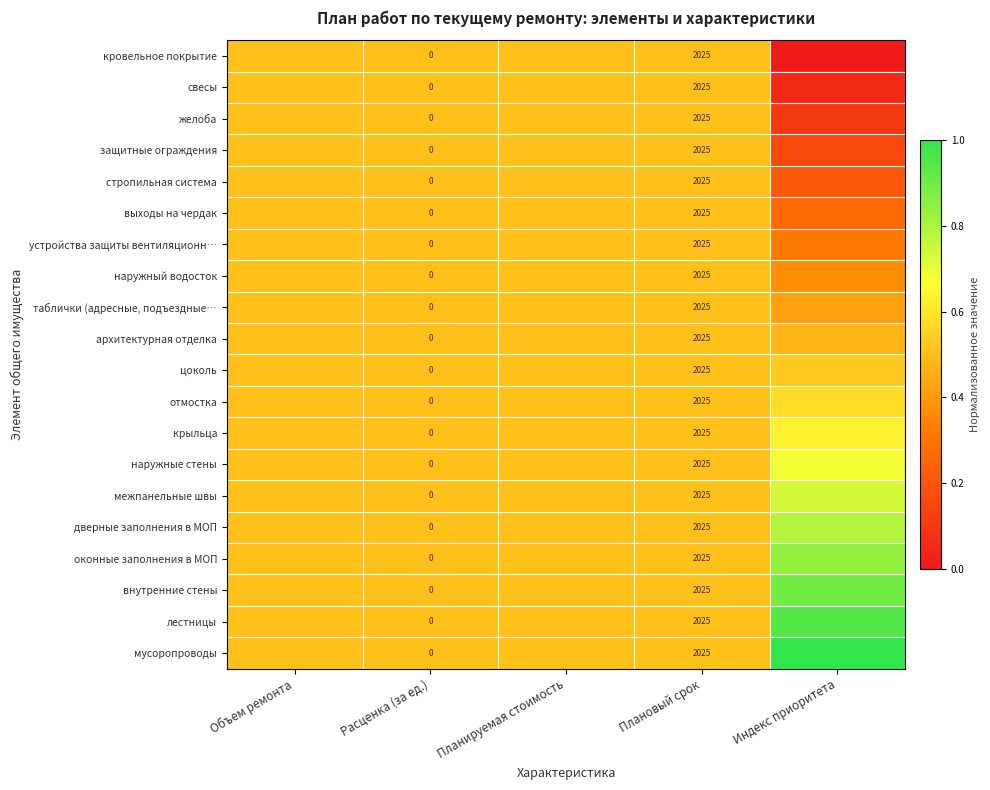

Count the устройства защиты вентиляционн… values in the range 0 to 1.

5